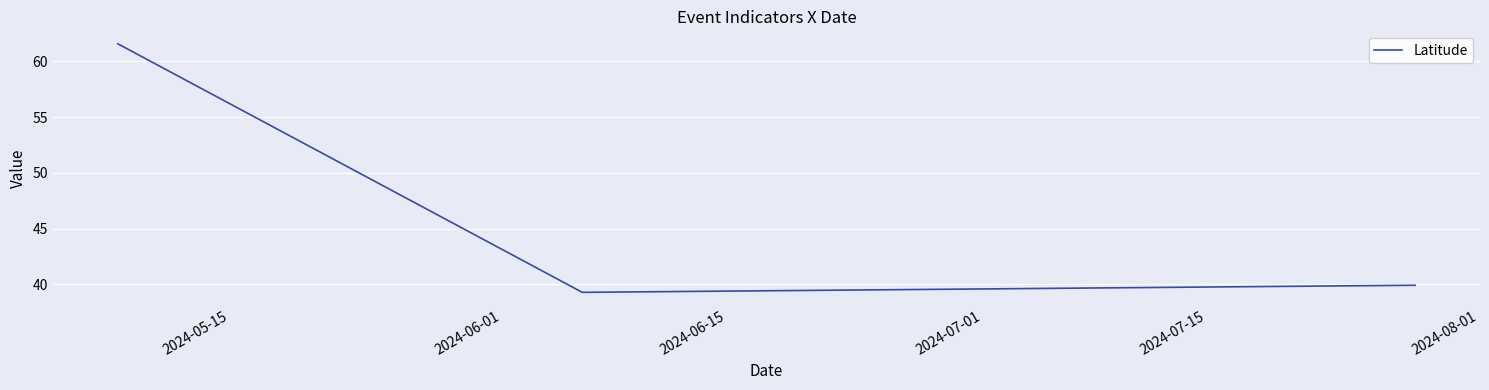

What is the greatest value displayed?

61.6